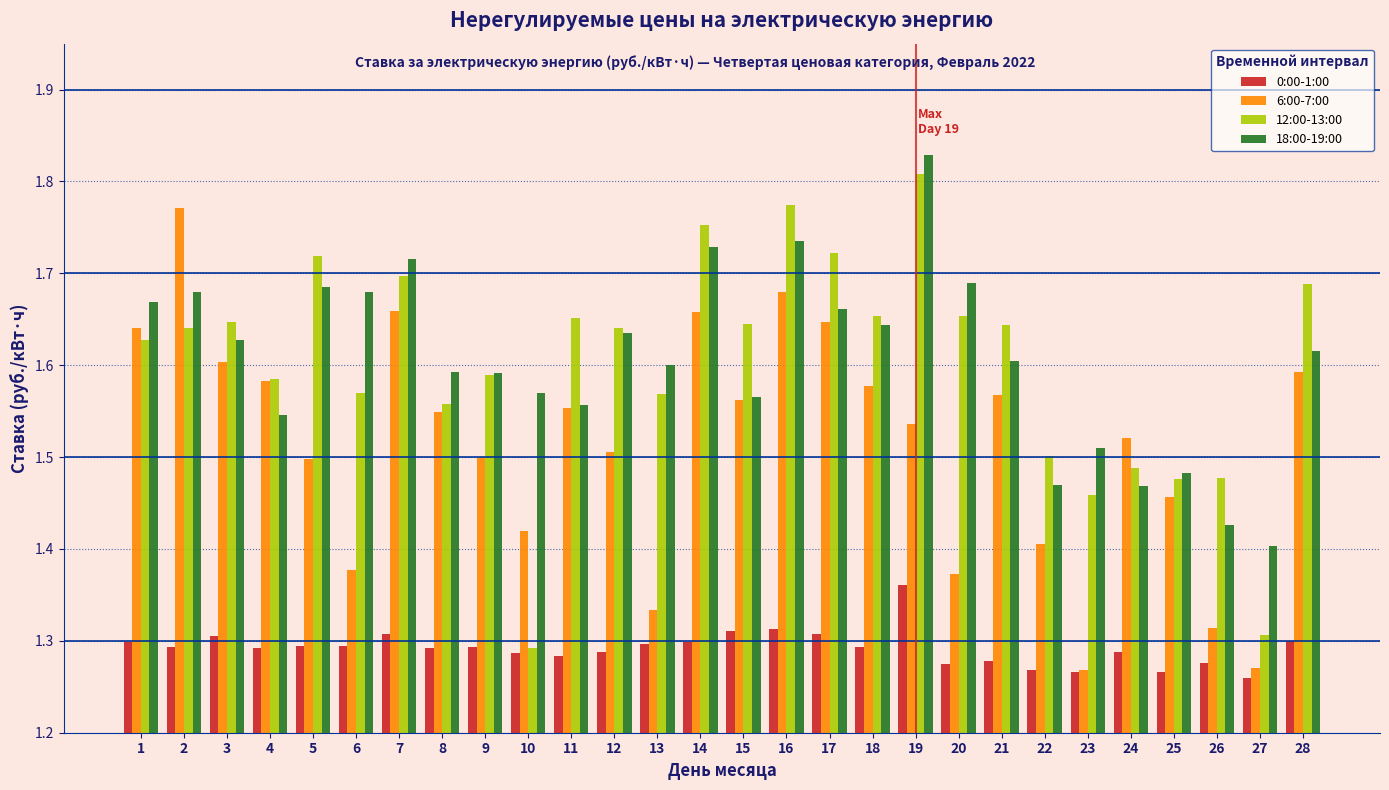

What is the total value across all series at 23?

5.5